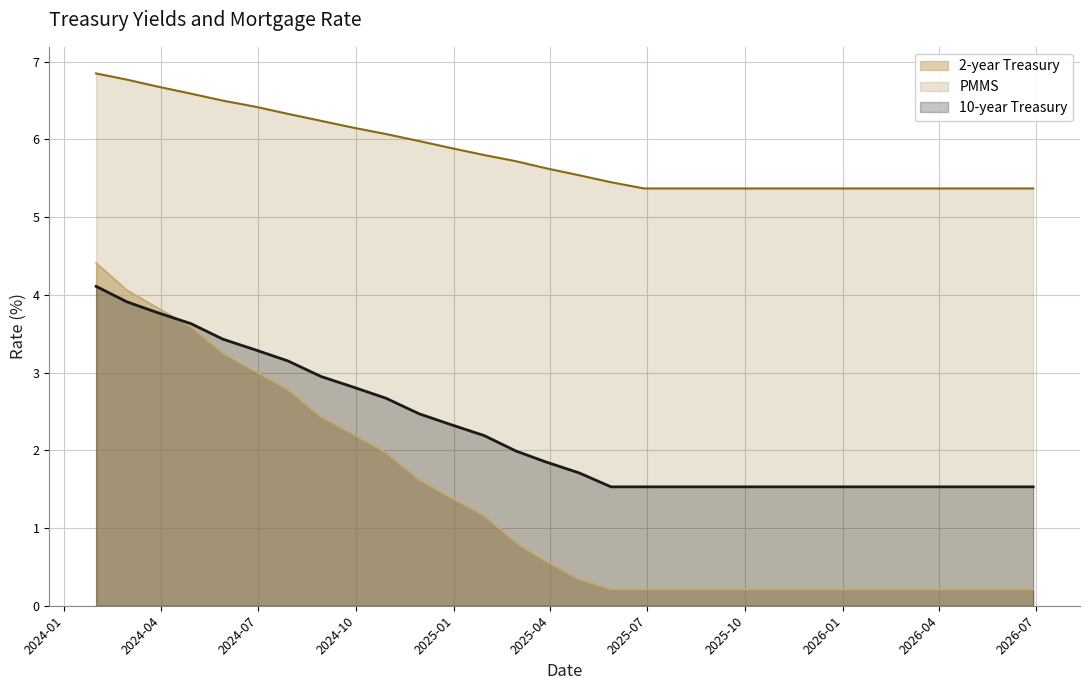

Count the number of categories in the chart.

30